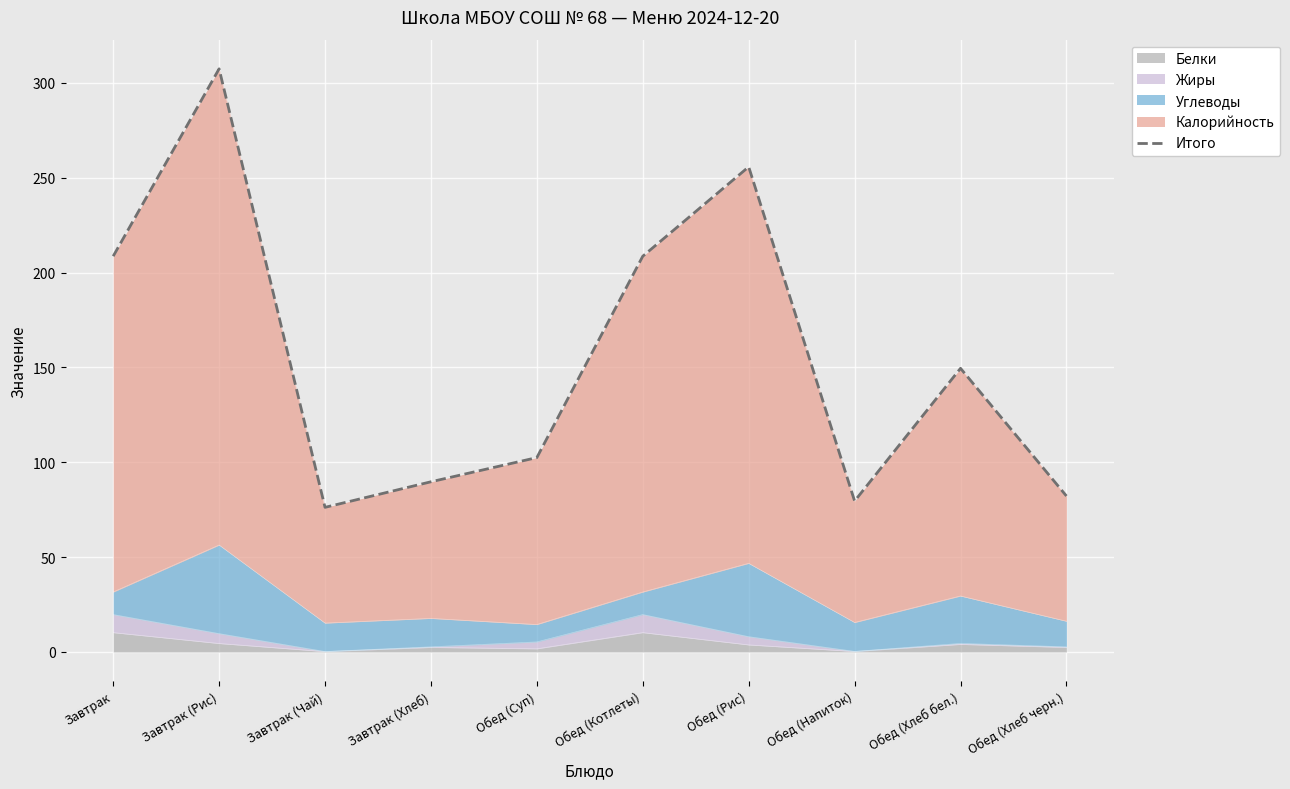

Rank the categories by value from lowest to highest.

Завтрак (Чай), Обед (Напиток), Обед (Хлеб черн.), Завтрак (Хлеб), Обед (Суп), Обед (Хлеб бел.), Завтрак, Обед (Котлеты), Обед (Рис), Завтрак (Рис)